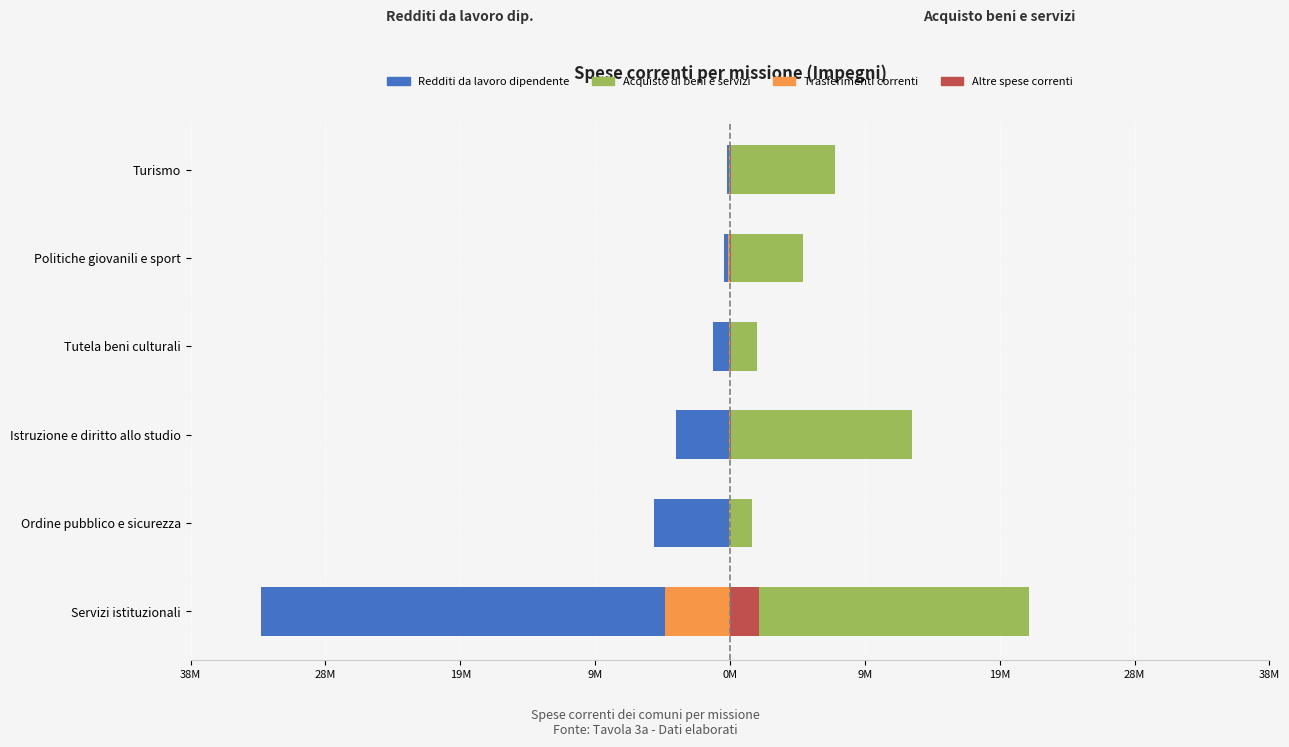

Which series has the largest total across all categories?

Acquisto di beni e servizi